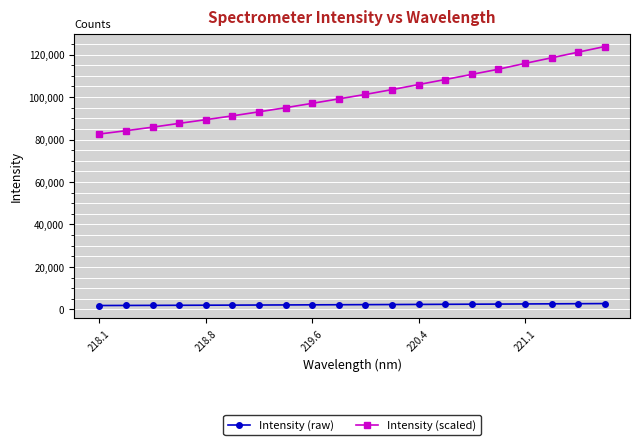

Rank the series by their average value, from lowest to highest.

Intensity (raw), Intensity (scaled)